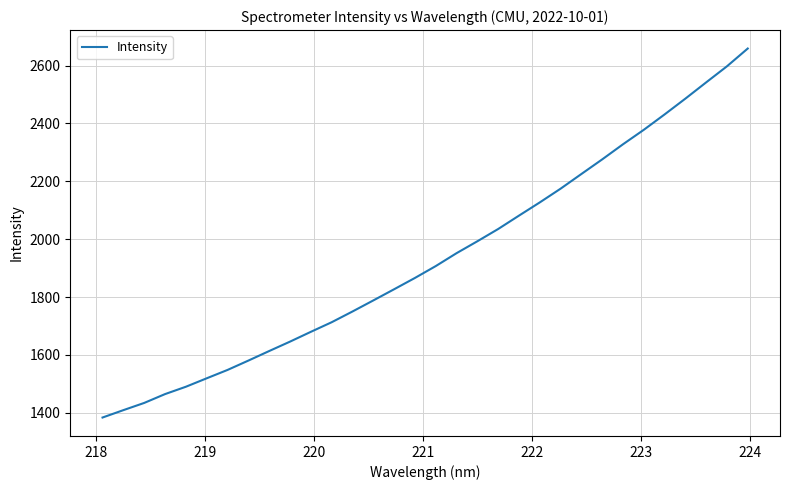

True or false: there are more than 0 points higher than both neighbors.

False